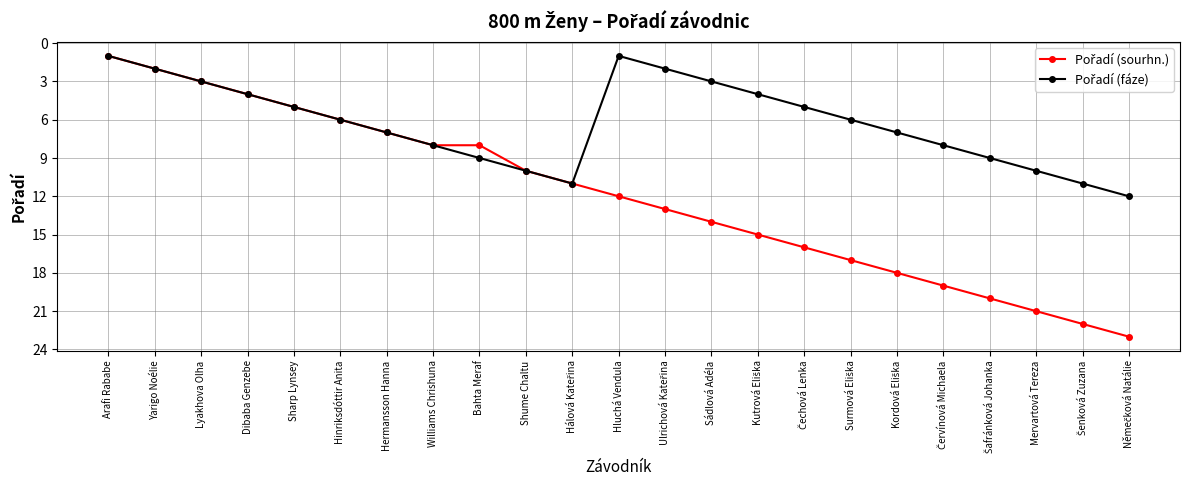

What is the difference between the highest and lowest values at Mervartová Tereza?

11